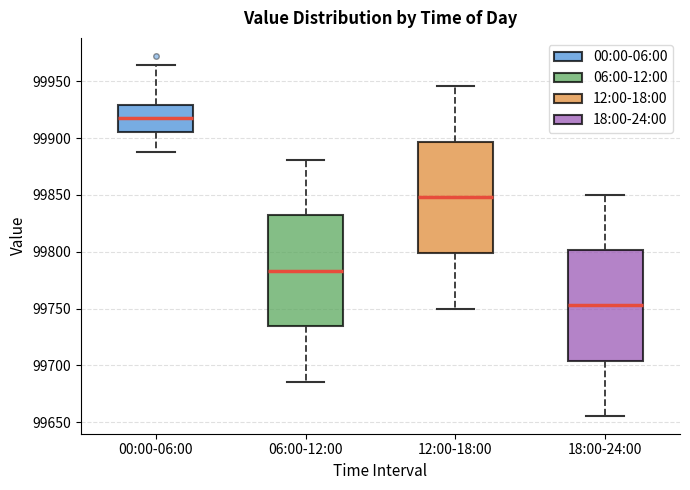

Which box has the lowest median line?

18:00-24:00